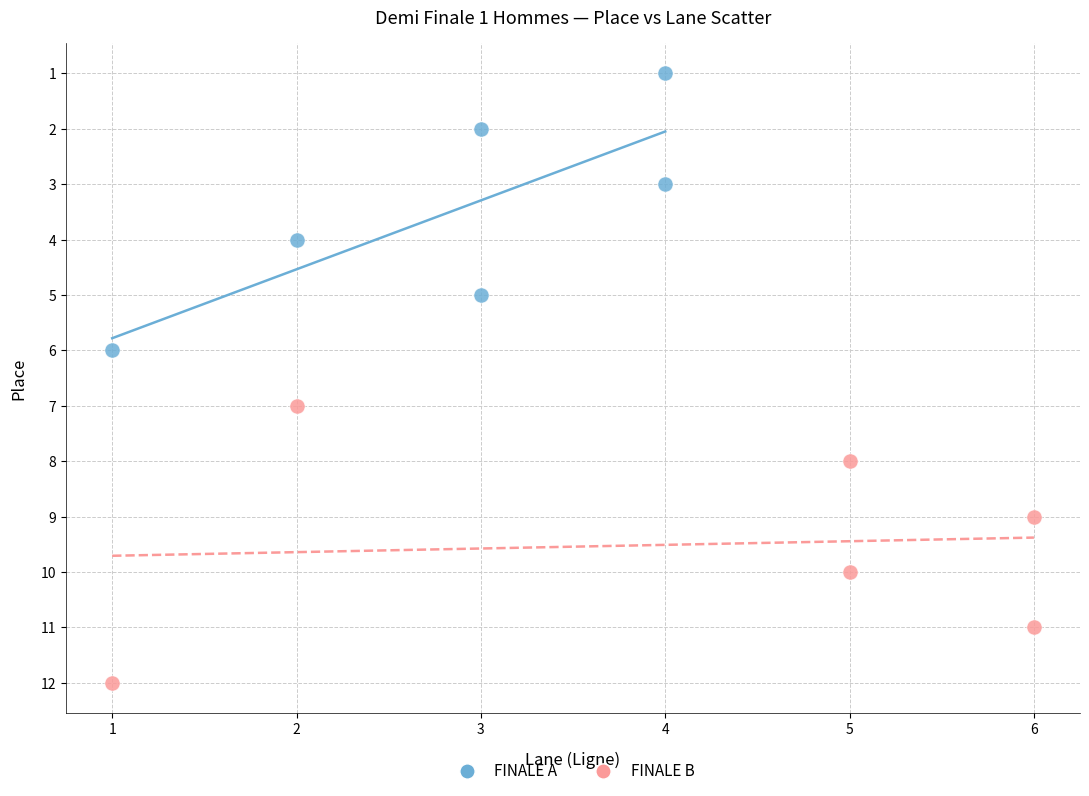

Which series contains the lowest Y value?

FINALE A